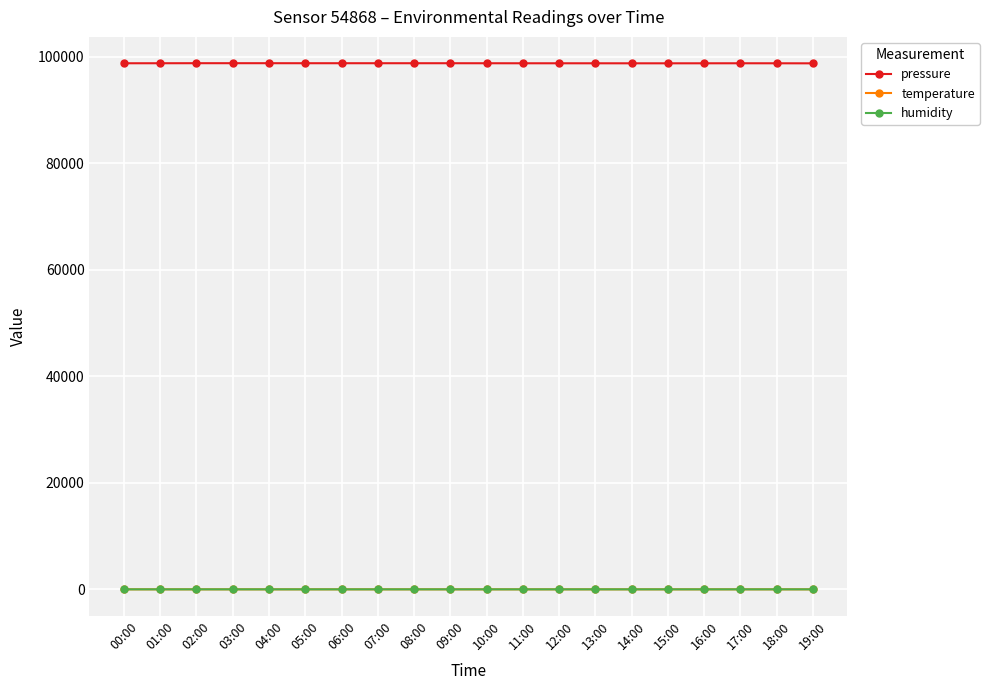

Which series has the widest spread of values?

pressure